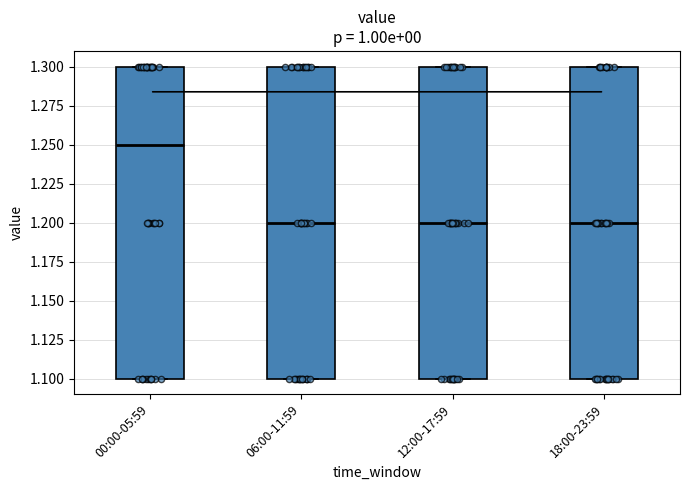

Reading left to right, transcribe this box plot: for each box, give where its median line is, the range the box spans, and where its two whiskers end, as read against the y-axis. The values are not printed on the chart, so give them approximately, as read against the axis.

00:00-05:59: median 1.25, box 1.10 to 1.30, whiskers 1.10 to 1.30
06:00-11:59: median 1.20, box 1.10 to 1.30, whiskers 1.10 to 1.30
12:00-17:59: median 1.20, box 1.10 to 1.30, whiskers 1.10 to 1.30
18:00-23:59: median 1.20, box 1.10 to 1.30, whiskers 1.10 to 1.30